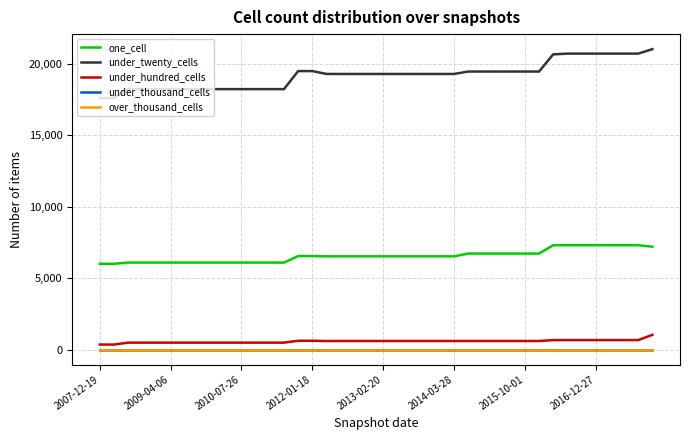

What is the difference between the maximum and minimum values in the under_hundred_cells series?

680